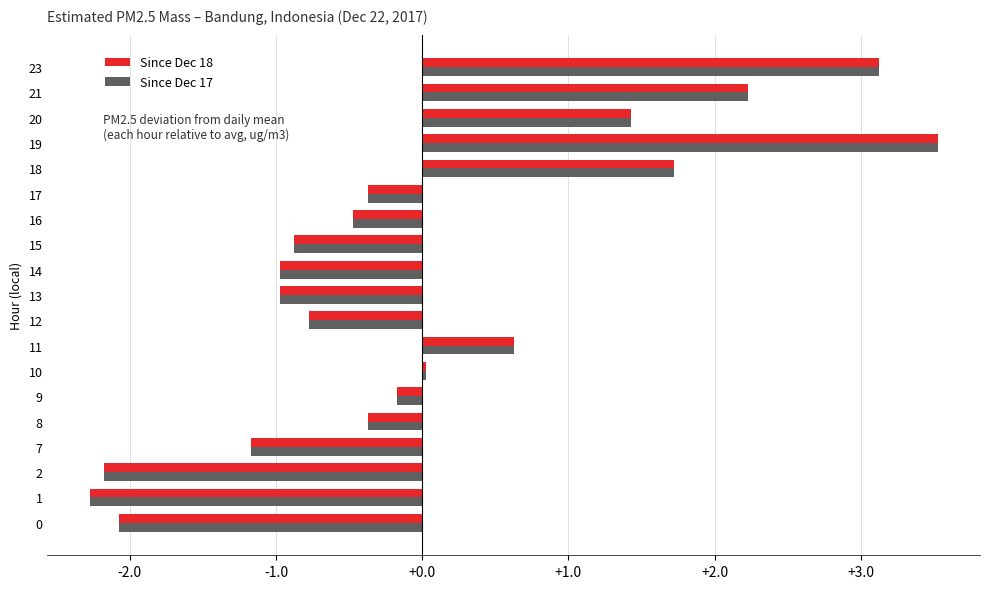

The Since Dec 17 series shows 0.0 at 10. True or false?

True